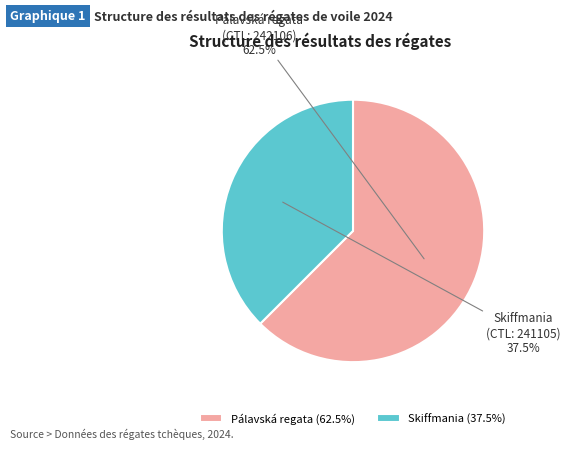

What is the majority slice?

Pálavská regata (62.5%)